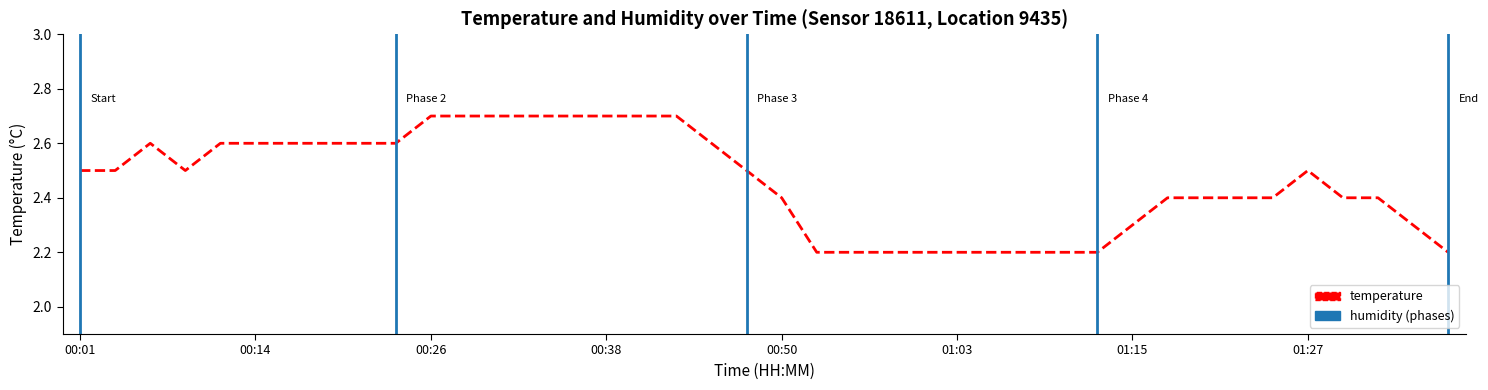

Is this an area chart (filled region under the line)?

No